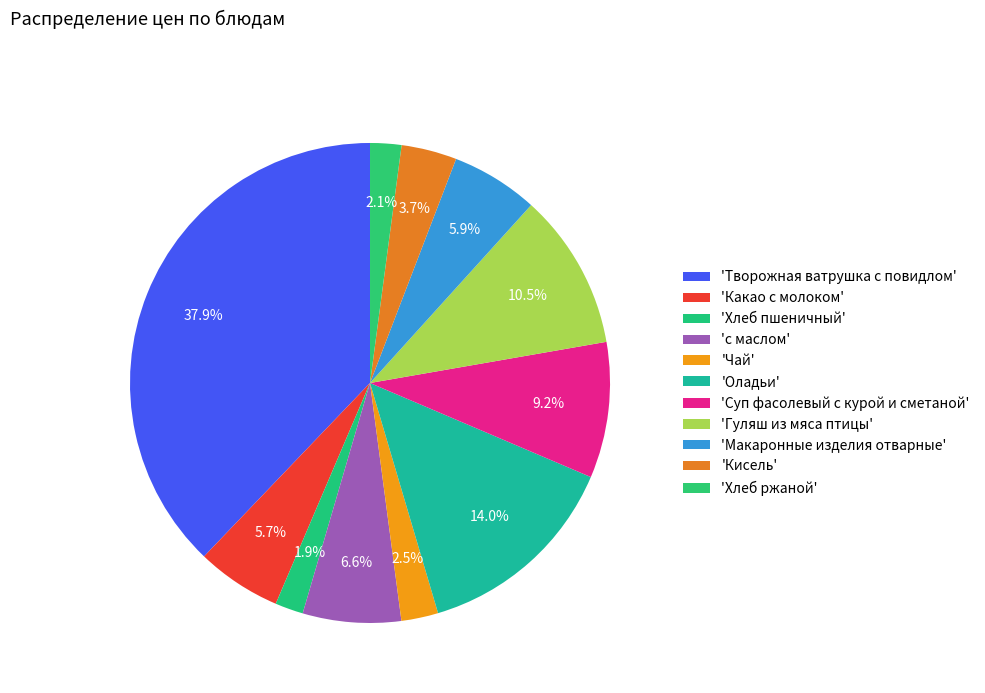

Count the number of slices in the pie.

11